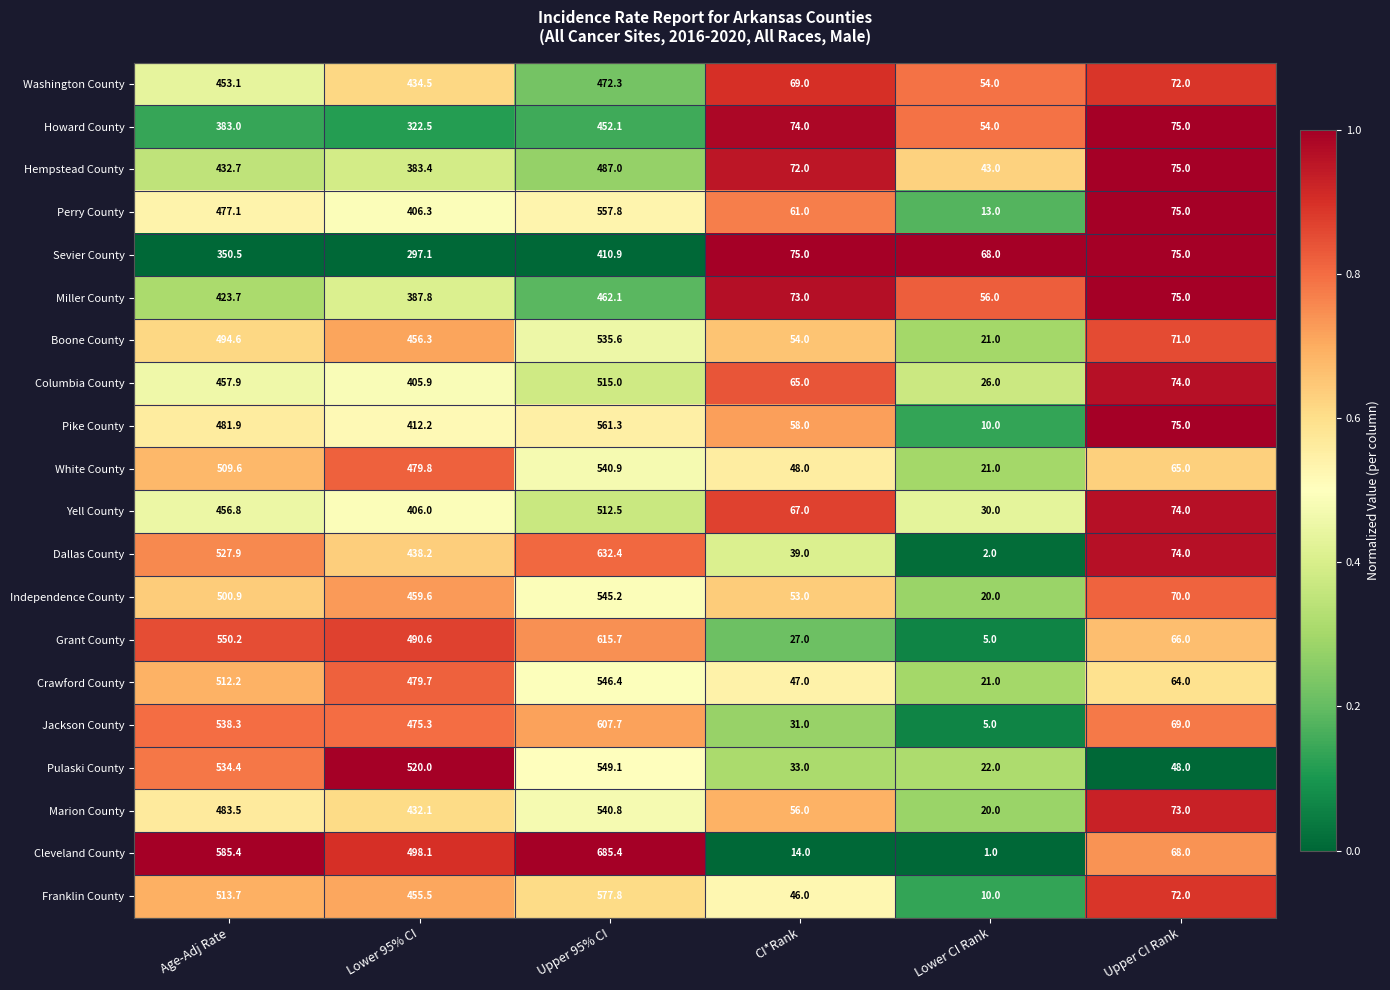

At which category does the chart reach its peak across all series?

Upper 95% CI